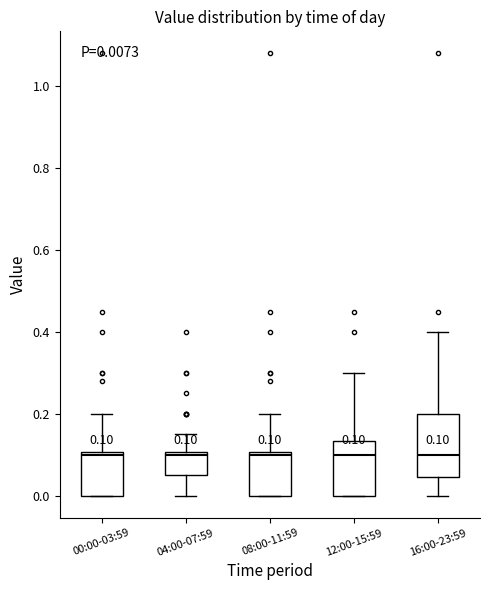

Which box is the tallest, from its lower edge to its upper edge?

16:00-23:59